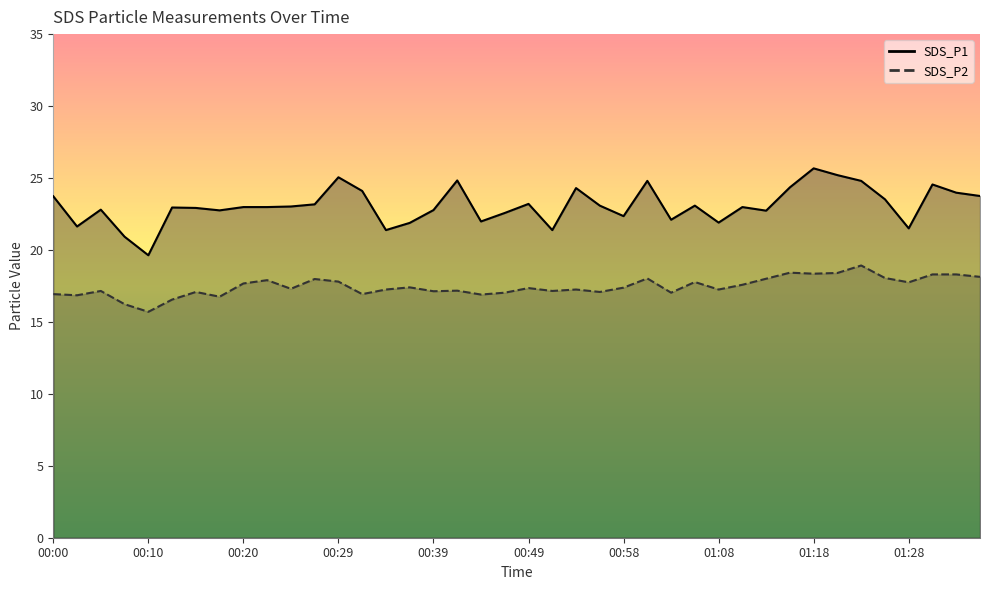

Rank the categories by SDS_P2 value from highest to lowest.

01:23, 01:16, 01:20, 01:18, 01:30, 01:33, 01:35, 01:25, 01:01, 01:13, 00:27, 00:22, 00:29, 01:06, 01:28, 00:20, 01:11, 00:37, 00:58, 00:49, 00:24, 00:34, 00:54, 01:08, 00:41, 00:05, 00:51, 00:39, 00:15, 00:56, 00:46, 01:03, 00:00, 00:32, 00:44, 00:02, 00:17, 00:12, 00:07, 00:10